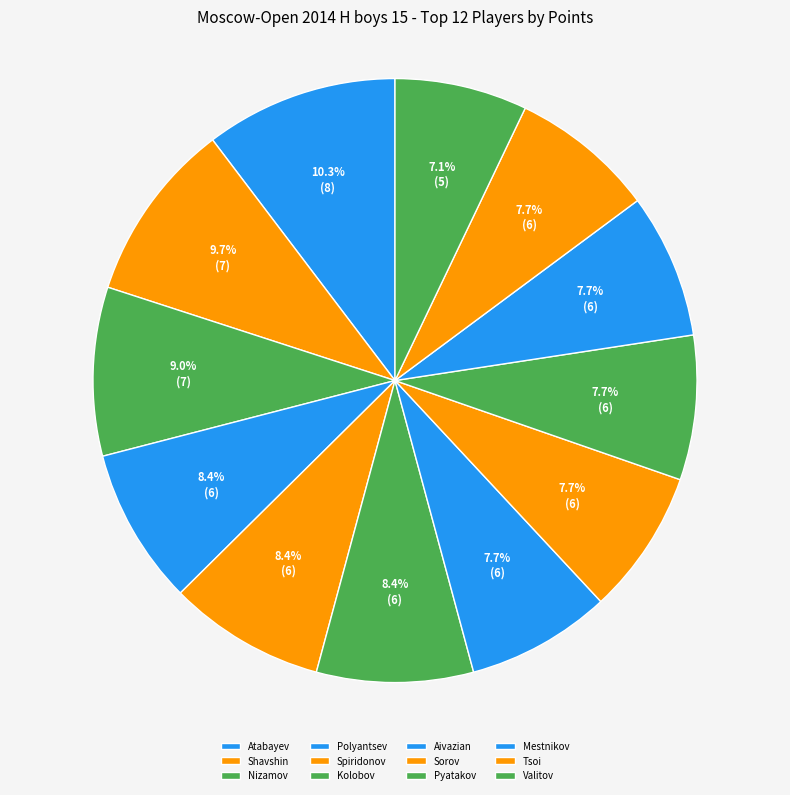

How many segments does this pie chart have?

12